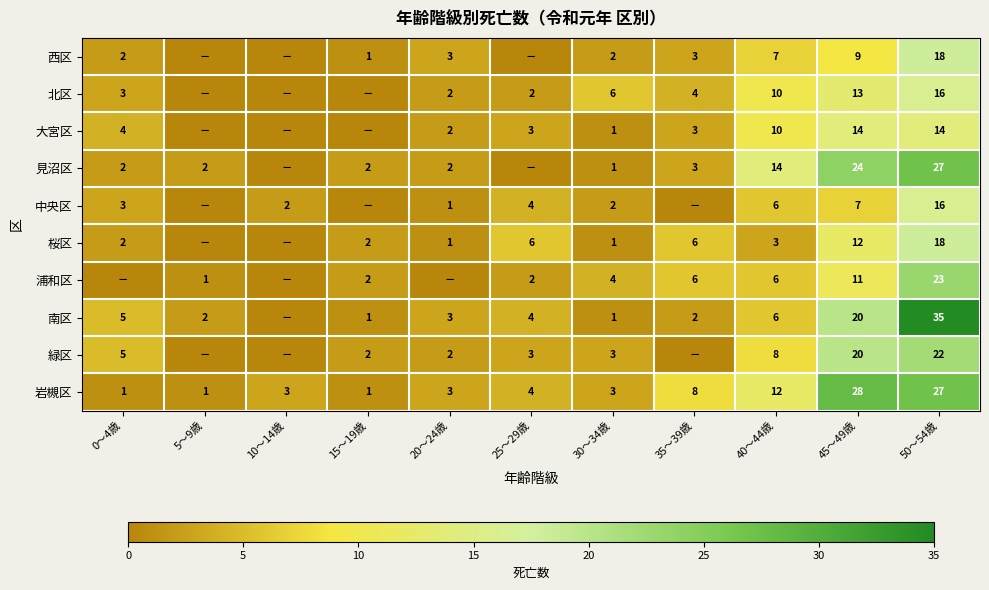

What is the spread (max minus min) of values at 30～34歳?

5